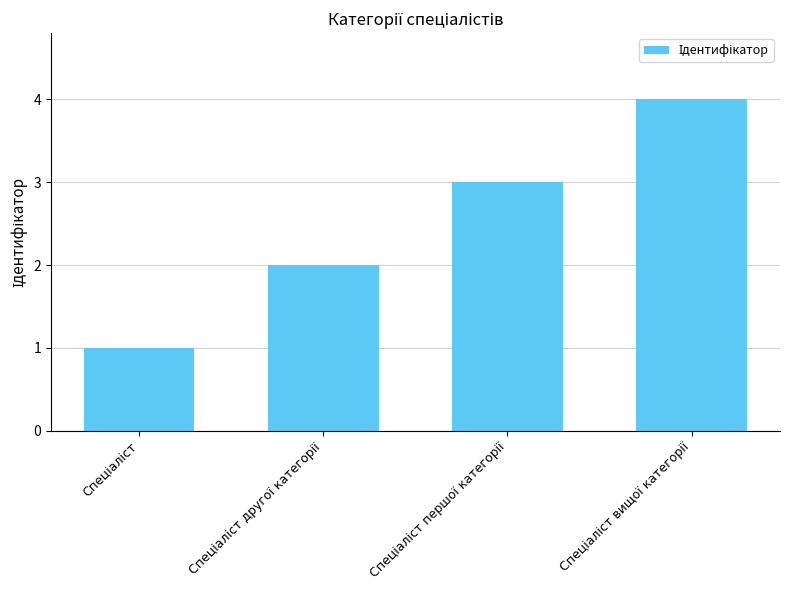

How many values are between 2 and 4?

3